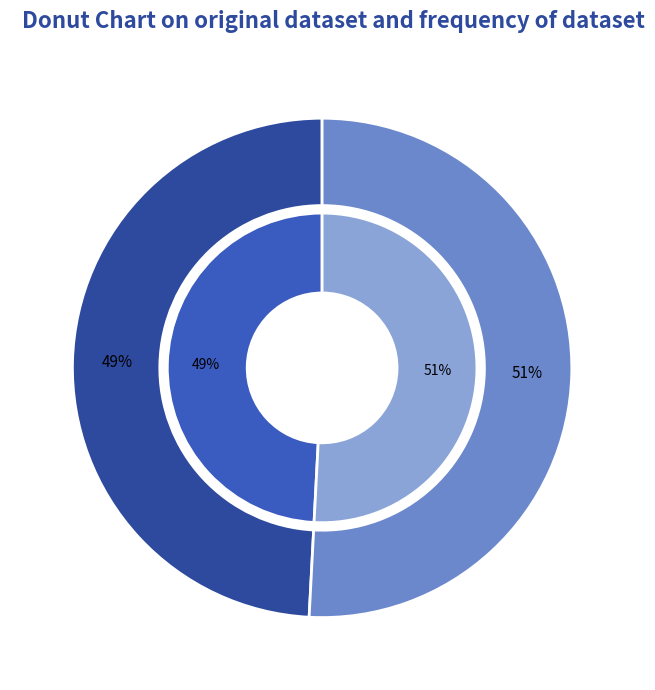

What is the majority slice?

Act III, scene iii